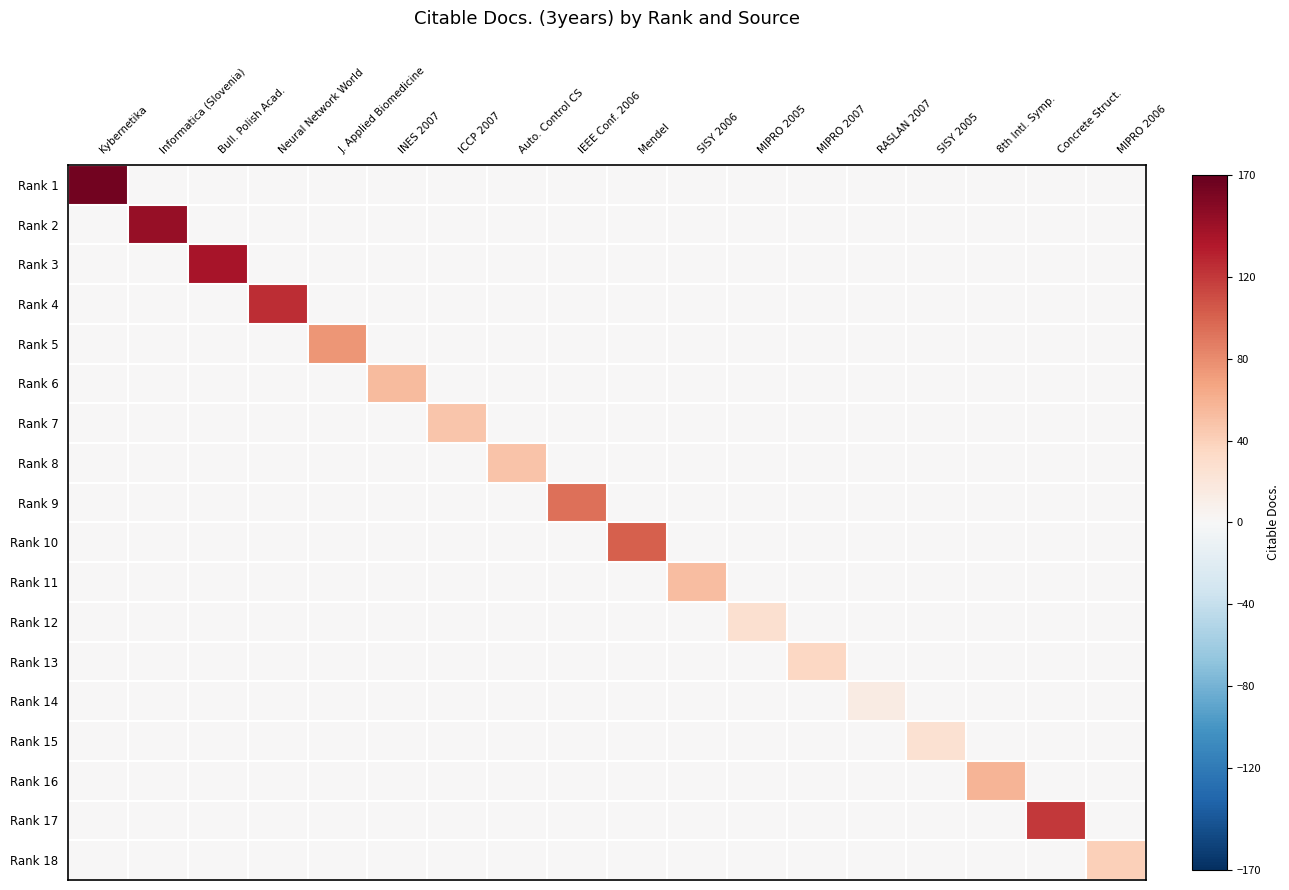

Which series has the largest range (max minus min)?

Rank 1